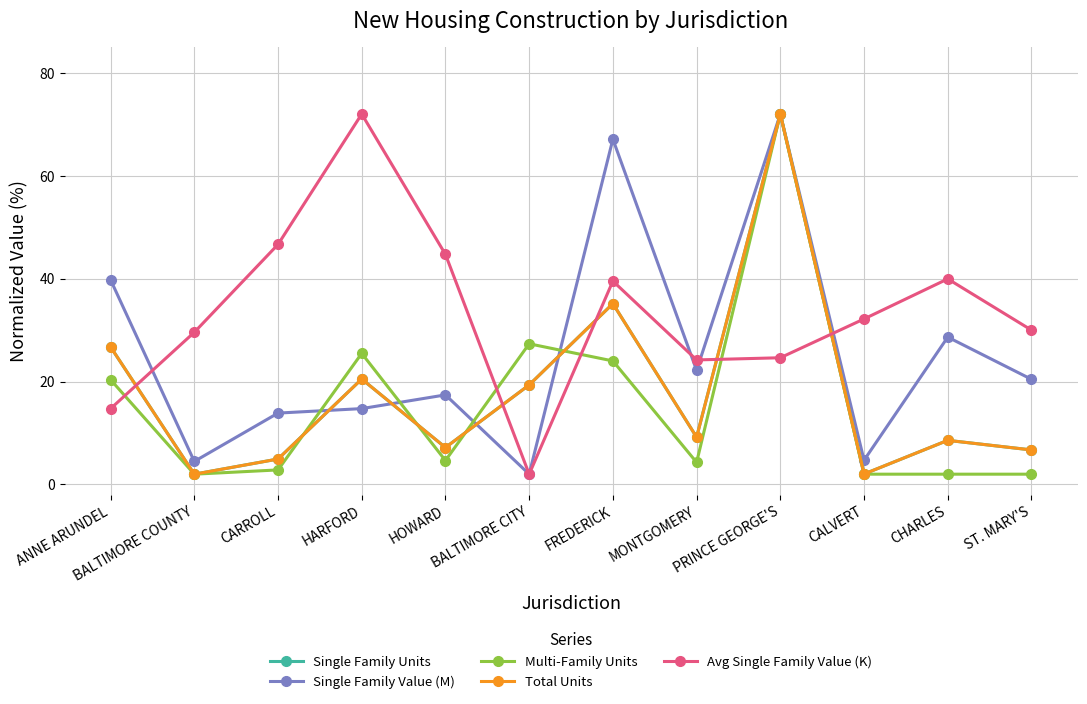

Reading left to right, what are all the values shown in this chart?

Single Family Units: ANNE ARUNDEL=26.7	BALTIMORE COUNTY=2.0	CARROLL=4.9	HARFORD=20.5	HOWARD=7.2	BALTIMORE CITY=19.3	FREDERICK=35.1	MONTGOMERY=9.2	PRINCE GEORGE'S=72.0	CALVERT=2.0	CHARLES=8.6	ST. MARY'S=6.7
Single Family Value (M): ANNE ARUNDEL=39.8	BALTIMORE COUNTY=4.5	CARROLL=13.9	HARFORD=14.7	HOWARD=17.4	BALTIMORE CITY=2.0	FREDERICK=67.1	MONTGOMERY=22.2	PRINCE GEORGE'S=72.0	CALVERT=4.7	CHARLES=28.6	ST. MARY'S=20.4
Multi-Family Units: ANNE ARUNDEL=20.4	BALTIMORE COUNTY=2.0	CARROLL=2.8	HARFORD=25.5	HOWARD=4.7	BALTIMORE CITY=27.3	FREDERICK=24.0	MONTGOMERY=4.3	PRINCE GEORGE'S=72.0	CALVERT=2.0	CHARLES=2.0	ST. MARY'S=2.0
Total Units: ANNE ARUNDEL=26.7	BALTIMORE COUNTY=2.0	CARROLL=4.9	HARFORD=20.5	HOWARD=7.2	BALTIMORE CITY=19.3	FREDERICK=35.1	MONTGOMERY=9.2	PRINCE GEORGE'S=72.0	CALVERT=2.0	CHARLES=8.6	ST. MARY'S=6.7
Avg Single Family Value (K): ANNE ARUNDEL=14.7	BALTIMORE COUNTY=29.6	CARROLL=46.7	HARFORD=72.0	HOWARD=44.7	BALTIMORE CITY=2.0	FREDERICK=39.5	MONTGOMERY=24.2	PRINCE GEORGE'S=24.6	CALVERT=32.2	CHARLES=40.0	ST. MARY'S=30.0